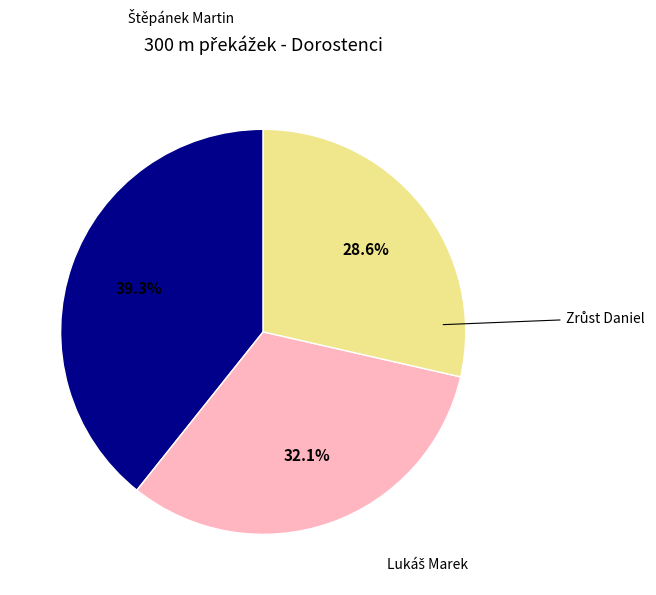

Is there a majority slice in this chart?

No